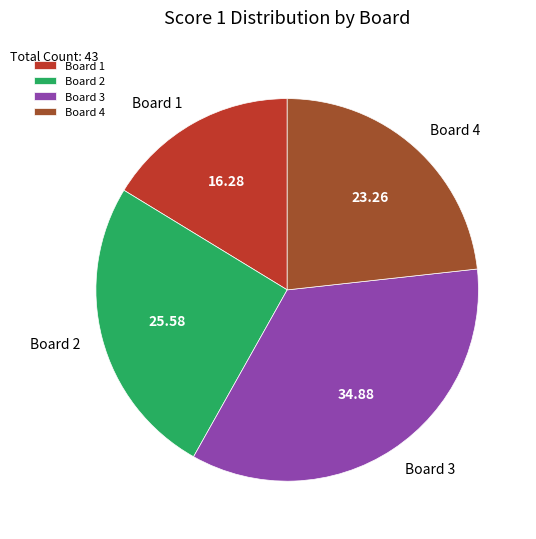

What is the smallest slice in the pie chart?

Board 1